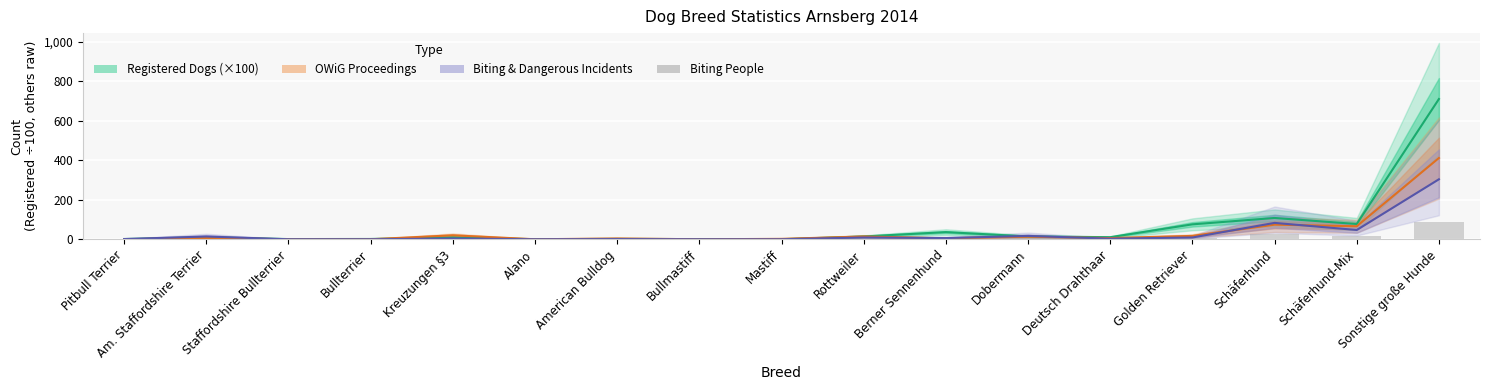

Reading left to right, list all the values displayed in this chart.

0	2	0	0	2	0	0	0	0	7	1	6	0	4	26	19	89